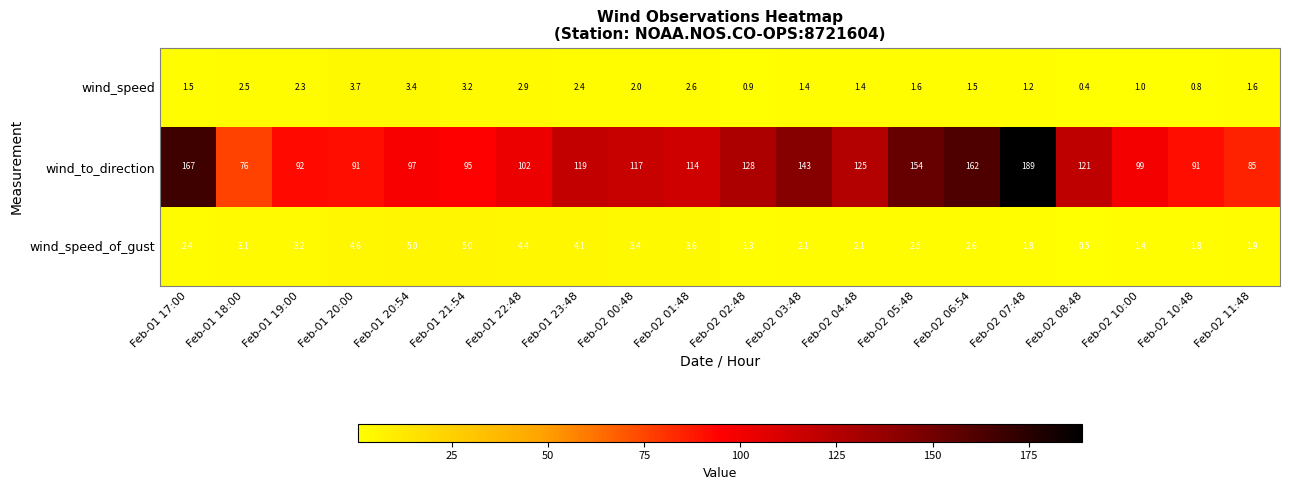

At which category does the chart reach its minimum across all series?

Feb-02 08:48